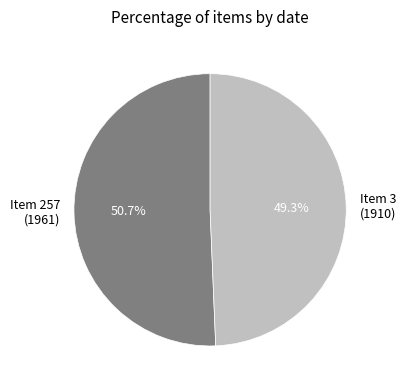

Combined, do Item 257 (1961) and Item 3 (1910) account for over 50%?

Yes